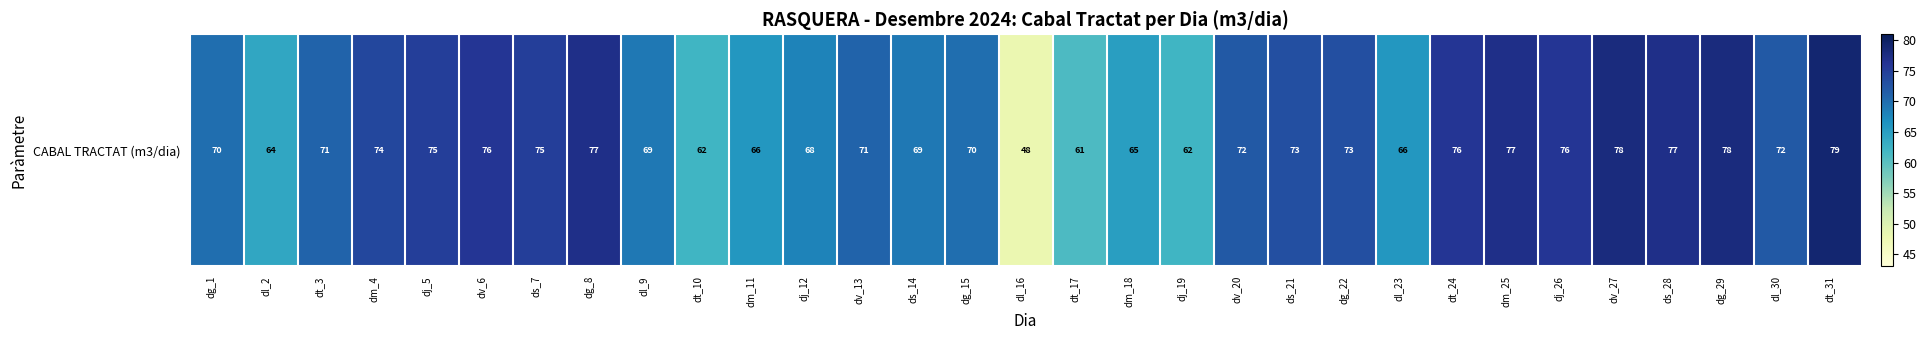

Which has a higher value, dt_3 or dm_18?

dt_3